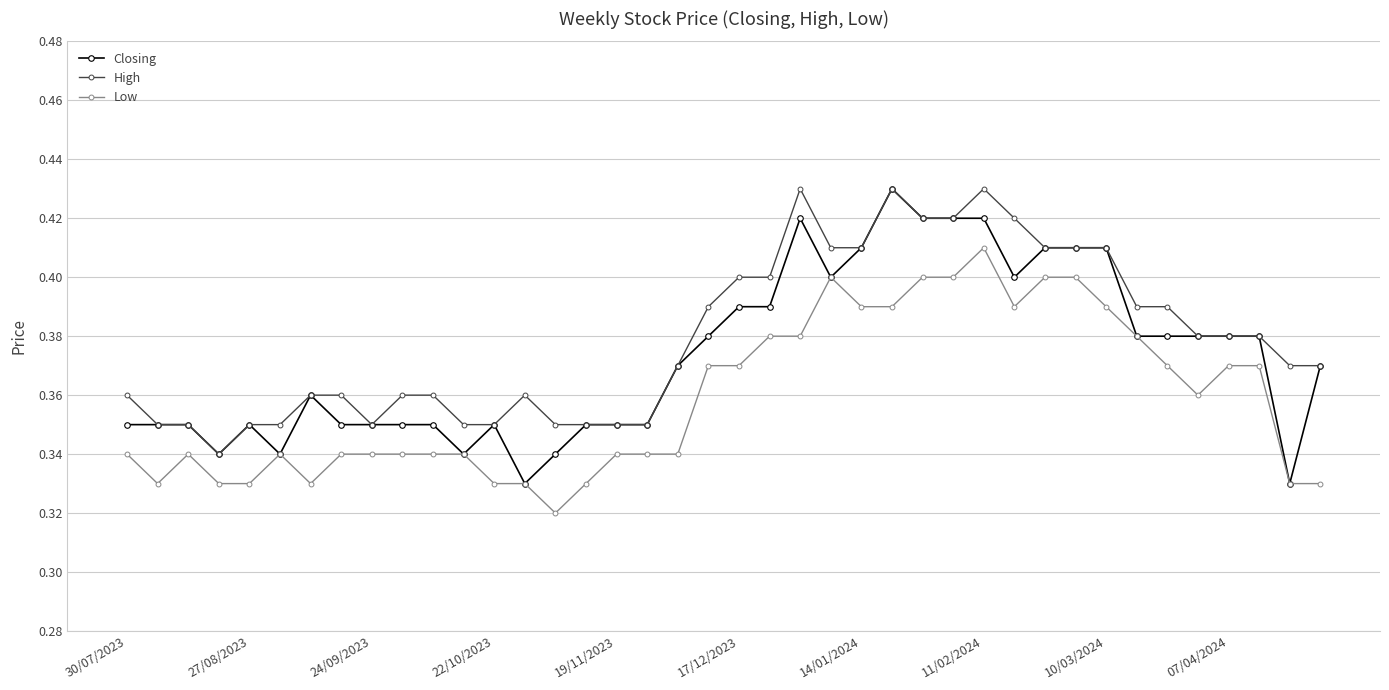

True or false: High has more than 1 points higher than both neighbors.

True